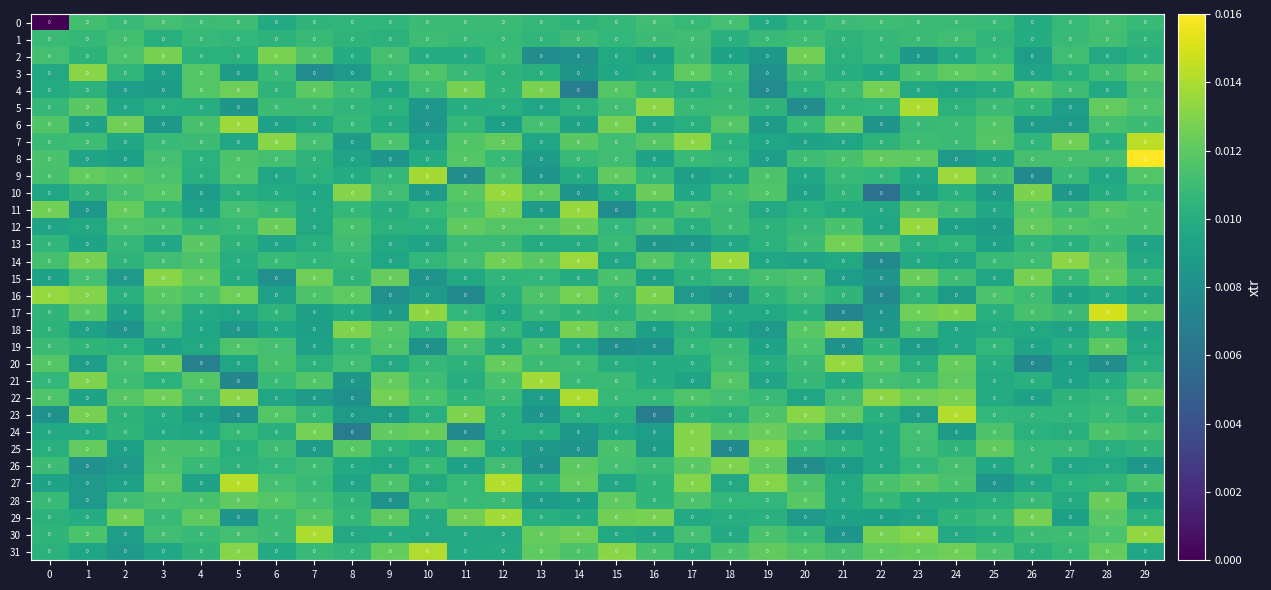

True or false: 3 has a value of 0.0 at 10.

False